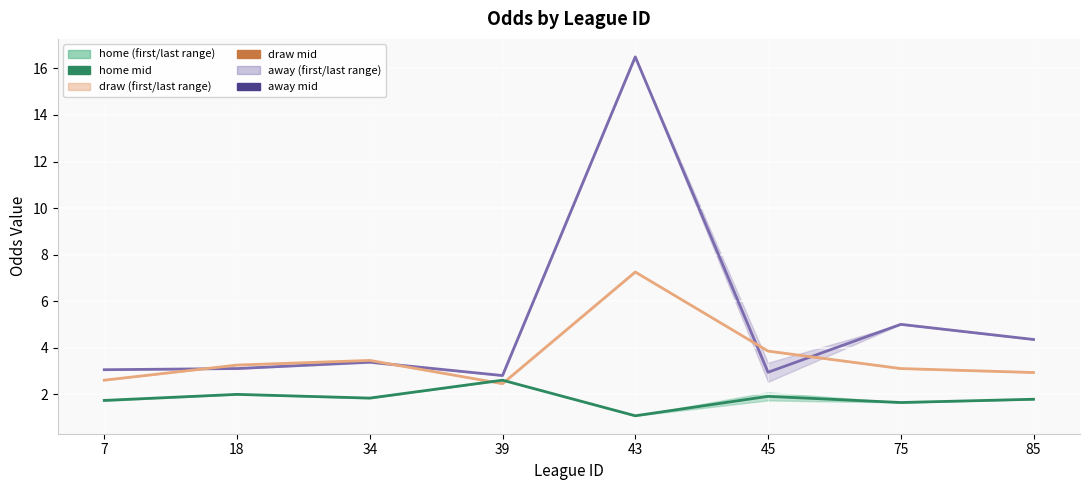

What is the value of the last_draw point at the 3rd from the left?

3.5